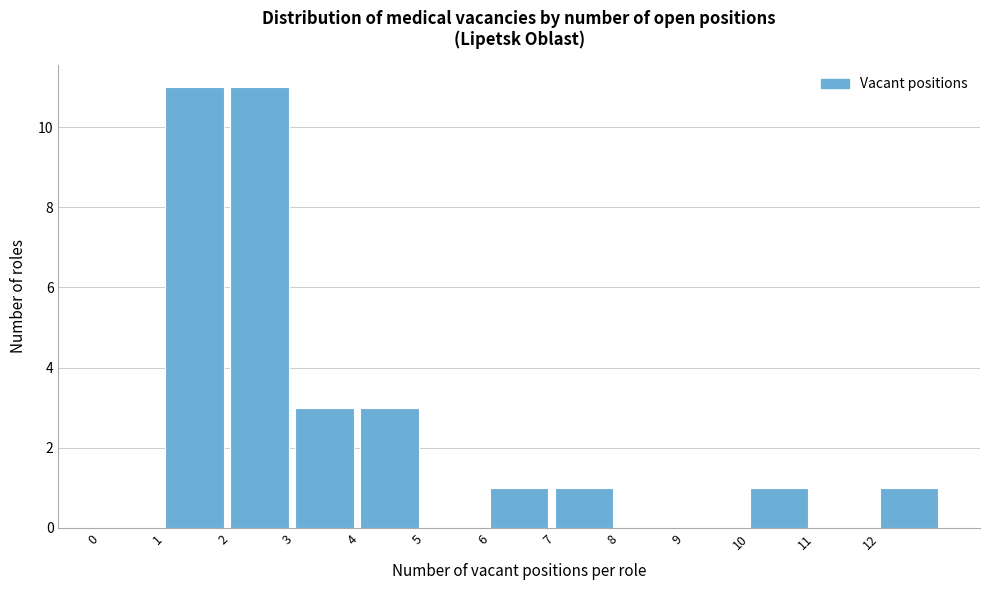

Reading left to right, list every bar in this chart as the range it spans on the x-axis followed by its height. The values are not printed on the chart, so give them approximately, as read against the axis.

0 to 1: 0
1 to 2: 11
2 to 3: 11
3 to 4: 3
4 to 5: 3
5 to 6: 0
6 to 7: 1
7 to 8: 1
8 to 9: 0
9 to 10: 0
10 to 11: 1
11 to 12: 0
12 to 13: 1